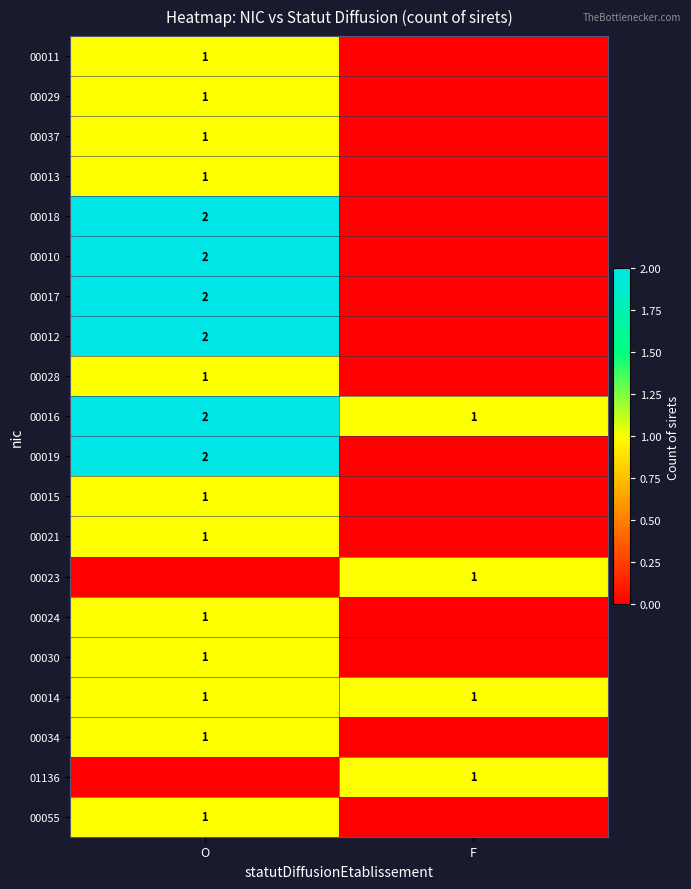

Is it true that 00019 equals 3 at O?

False